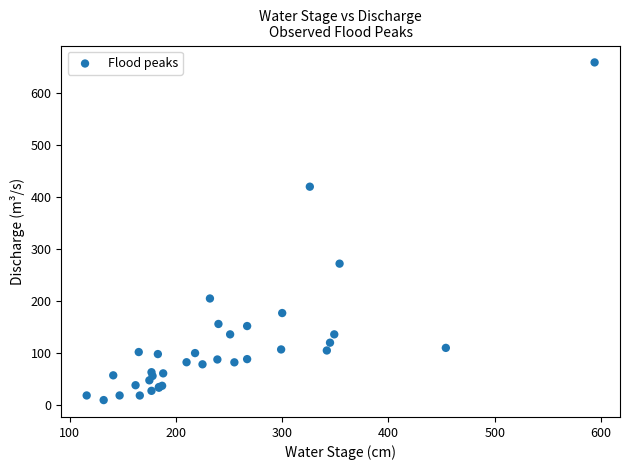

What Y value in the scatter plot is closest to 334?

272.0